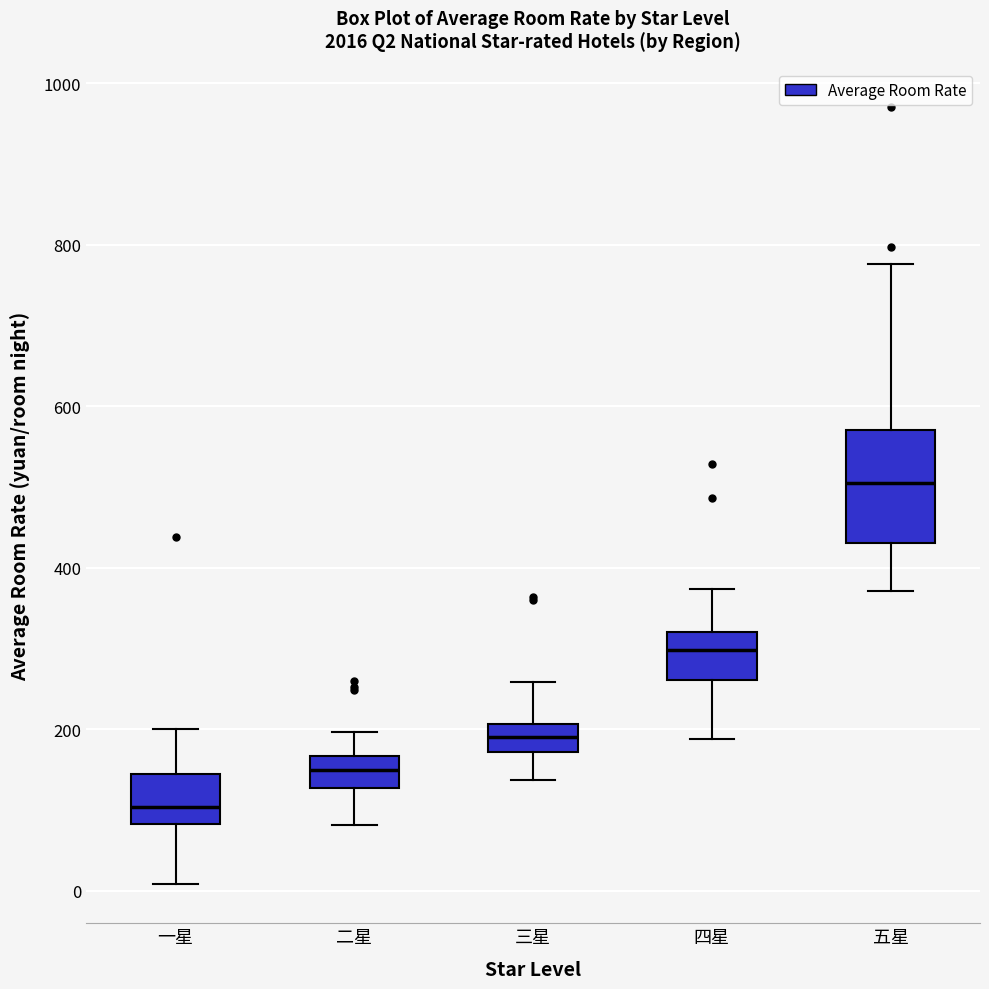

Reading left to right, transcribe this box plot: for each box, give where its median line is, the range the box spans, and where its two whiskers end, as read against the y-axis. The values are not printed on the chart, so give them approximately, as read against the axis.

一星: median 100, box 80 to 140, whiskers 0 to 200
二星: median 140, box 120 to 160, whiskers 80 to 200
三星: median 200 (inside the box), box 180 to 200, whiskers 140 to 260
四星: median 300, box 260 to 320, whiskers 180 to 380
五星: median 500, box 440 to 580, whiskers 380 to 780